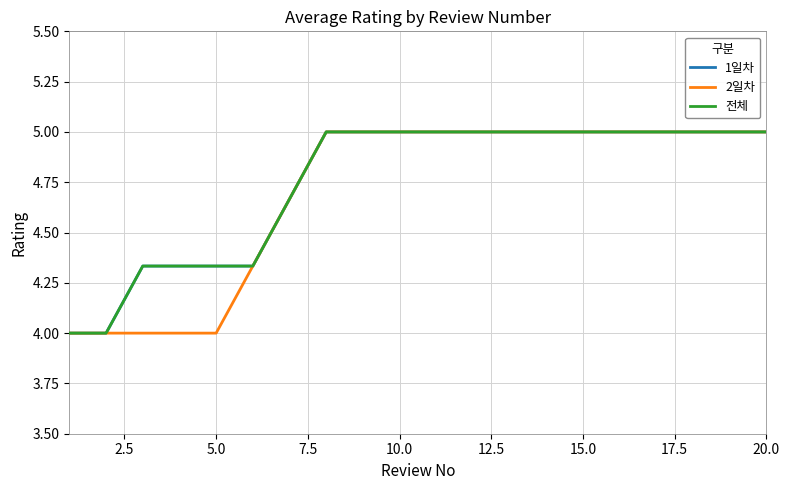

True or false: 전체 has more than 2 points higher than both neighbors.

False